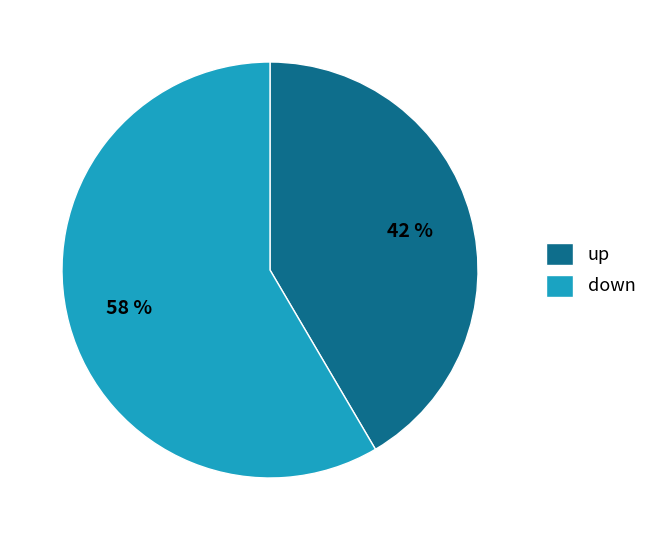

Do up and down together represent more than half of the pie?

Yes